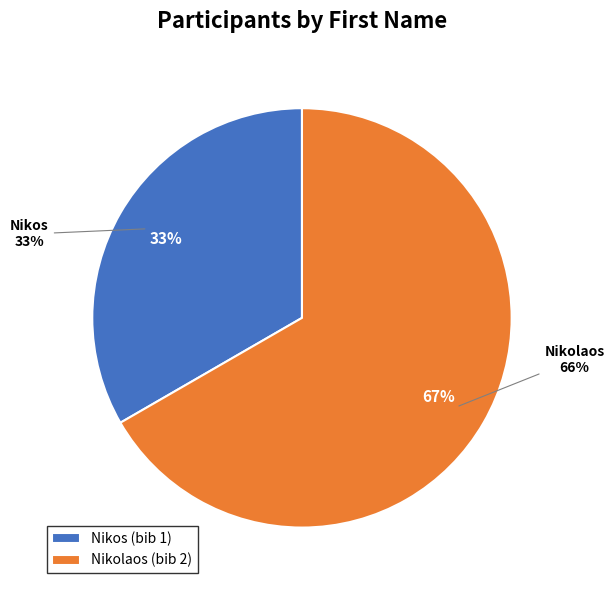

How many segments does this pie chart have?

2